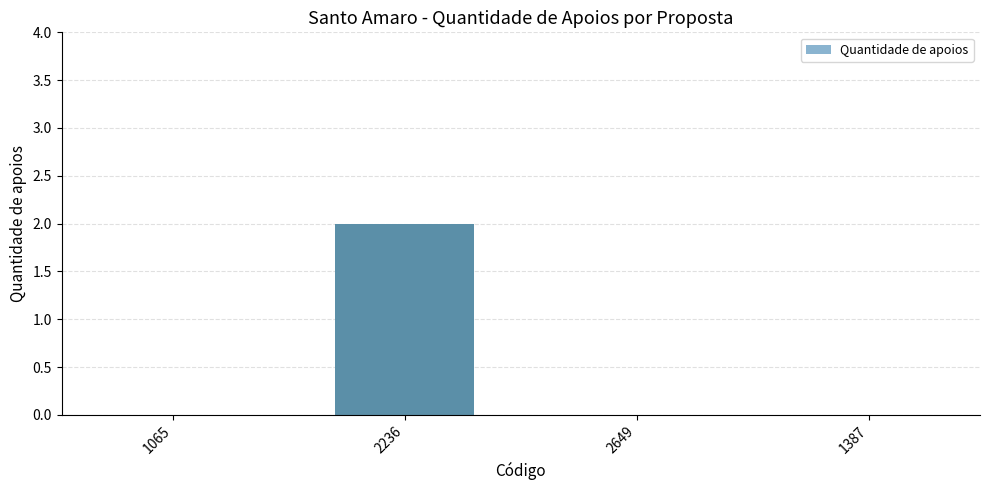

Is it true that the value at 1387 is -1?

False